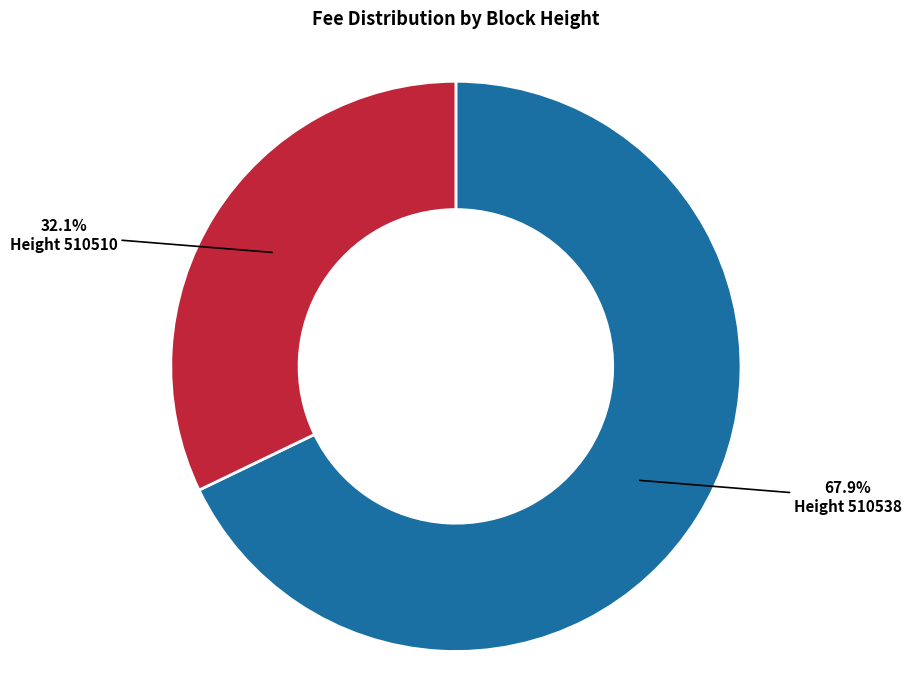

Is there any slice that represents more than half of the pie?

Yes